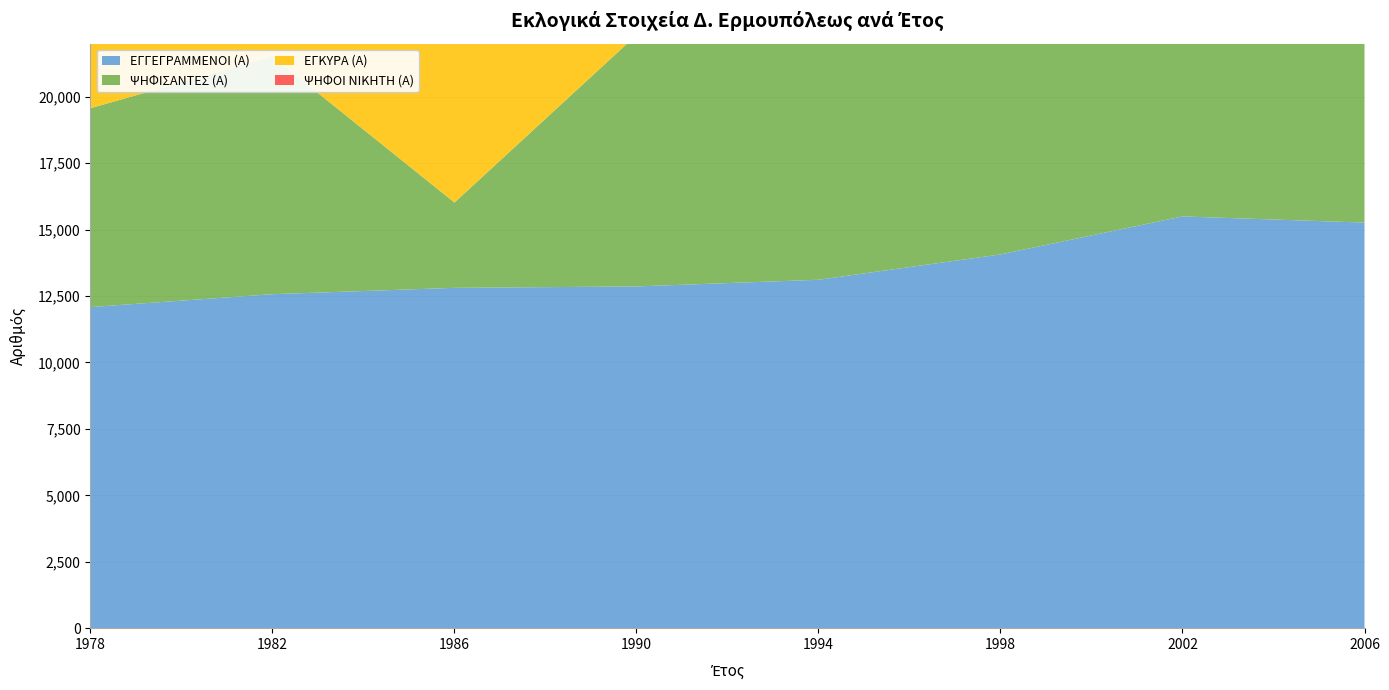

Reading left to right, what are all the values shown in this chart?

ΕΓΓΕΓΡΑΜΜΕΝΟΙ (Α): 1978=12085	1982=12570	1986=12809	1990=12862	1994=13113	1998=14067	2002=15497	2006=15265
ΨΗΦΙΣΑΝΤΕΣ (Α): 1978=7486	1982=8945	1986=3211	1990=9464	1994=9381	1998=10455	2002=10875	2006=10348
ΕΓΚΥΡΑ (Α): 1978=7387	1982=8857	1986=9086	1990=9224	1994=8664	1998=9472	2002=10068	2006=9629
ΨΗΦΟΙ ΝΙΚΗΤΗ (Α): 1978=4520	1982=4708	1986=4251	1990=4741	1994=4149	1998=5418	2002=5484	2006=5433